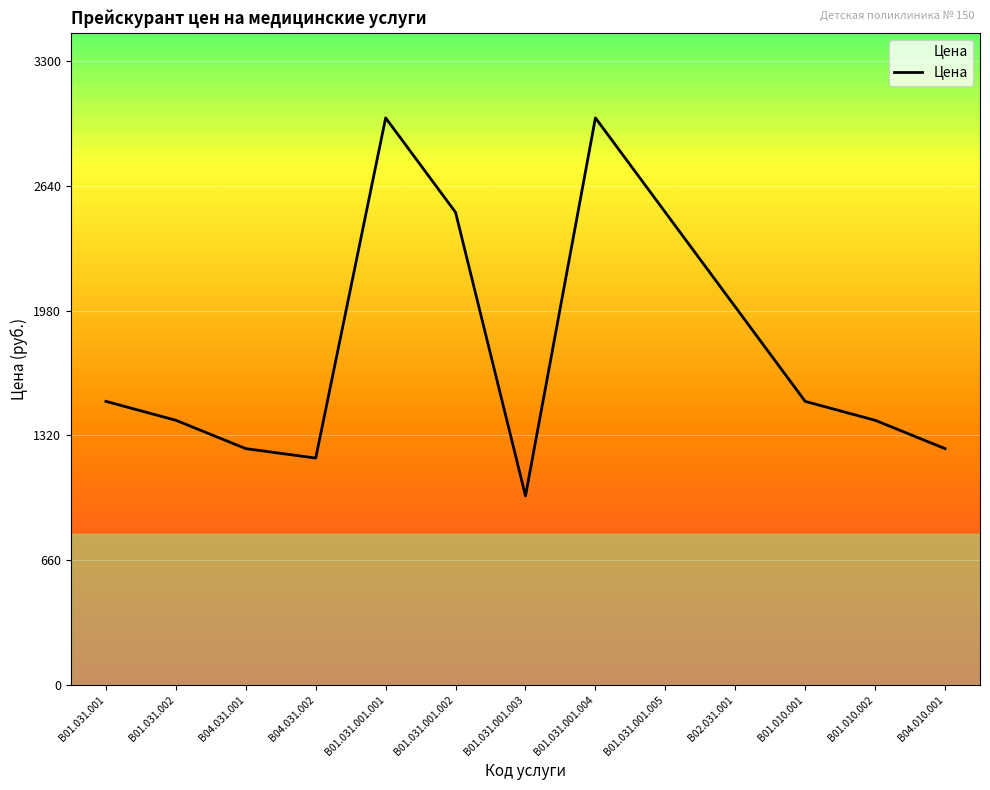

Is it true that the value at B01.031.001.004 is 3000?

True